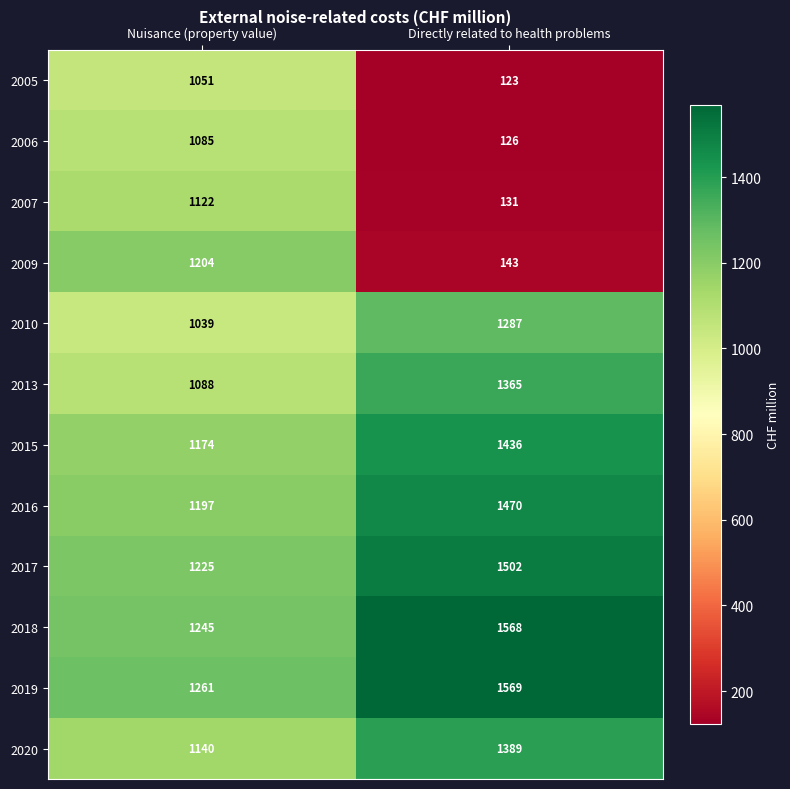

What is the sum of the 2019 values at Directly related to health problems and Nuisance (property value)?

2830